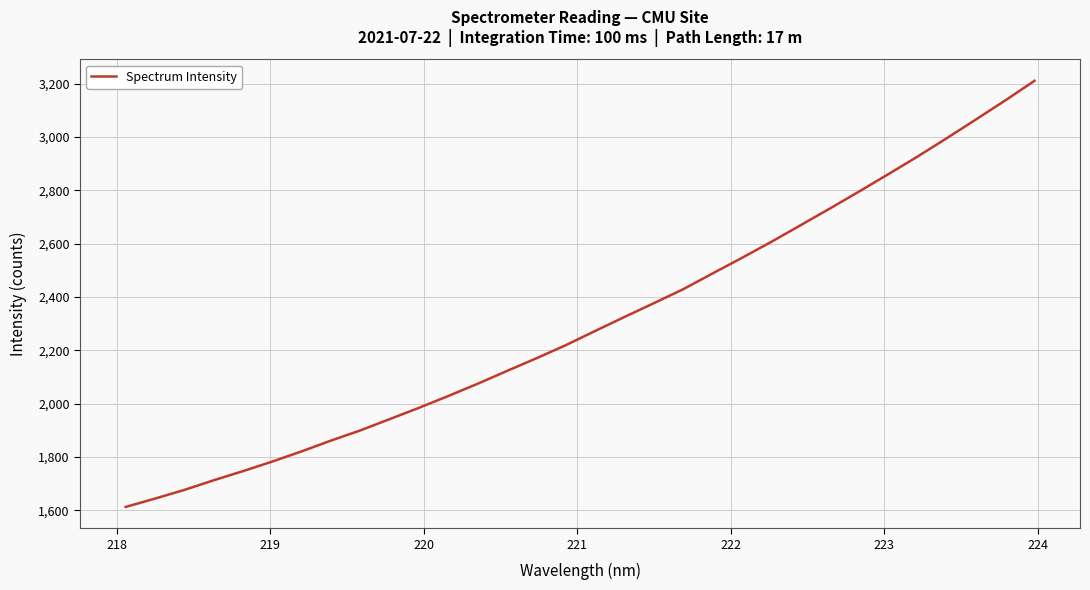

What is the maximum value shown in the chart?

3210.5